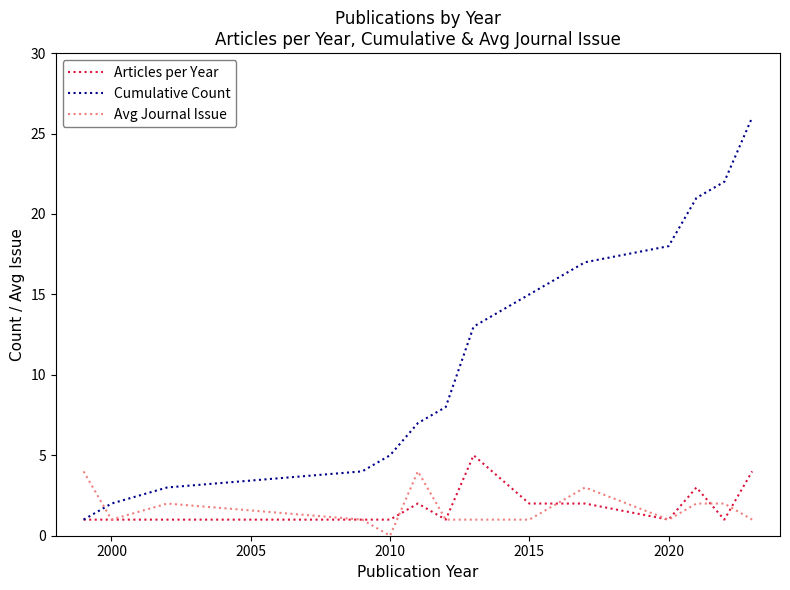

Which series has the largest total across all categories?

Cumulative Count